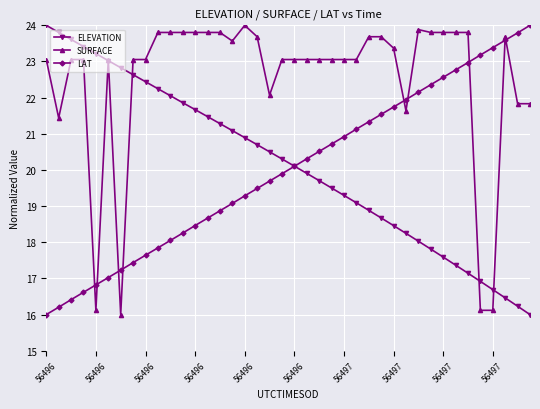

Which series has the largest total across all categories?

SURFACE